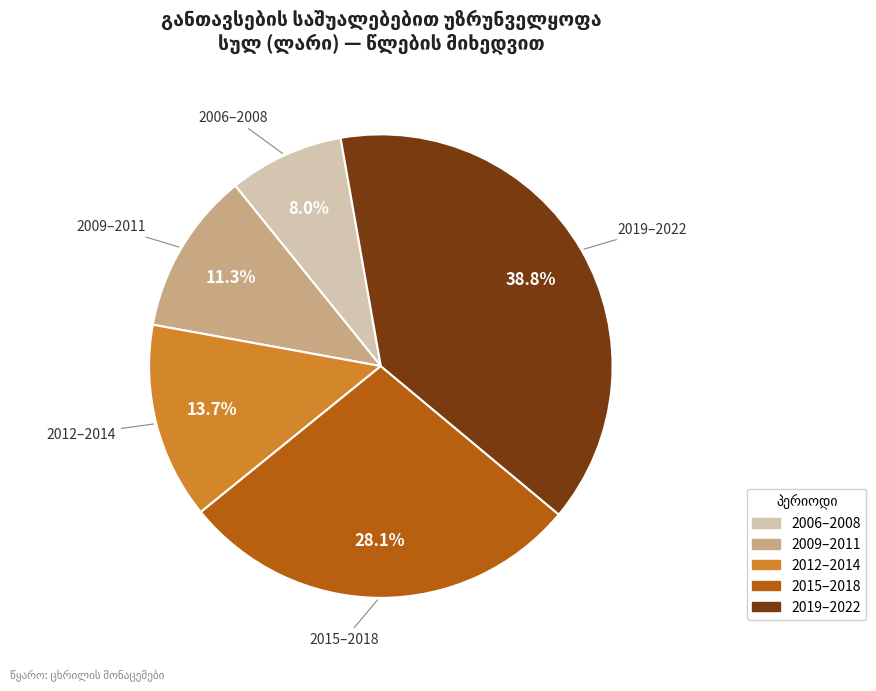

Is there any slice that represents more than half of the pie?

No